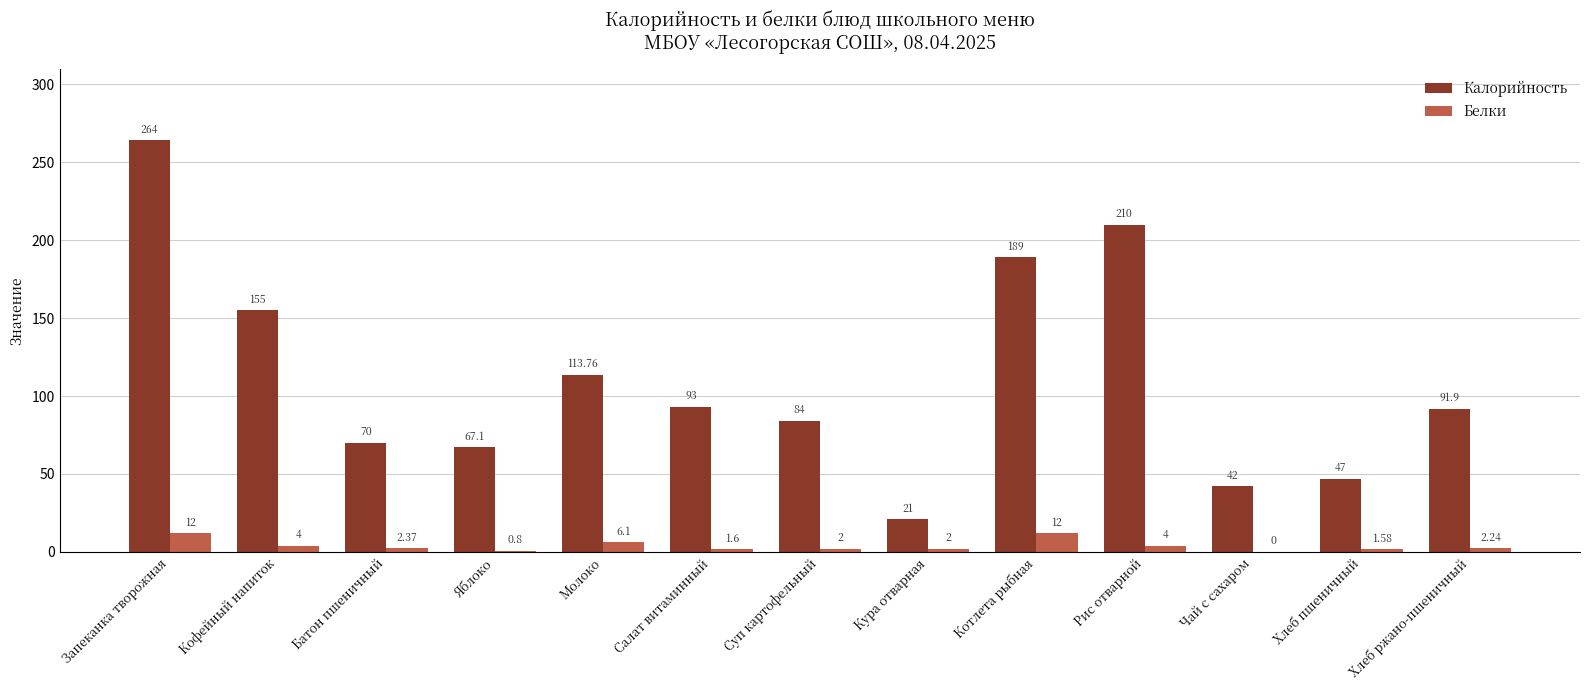

What is the total value across all series at Кура отварная?

23.0